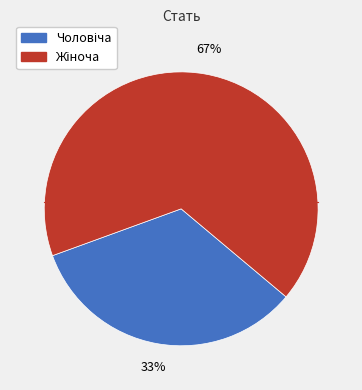

To the nearest percent, what is the average slice percentage?

50%